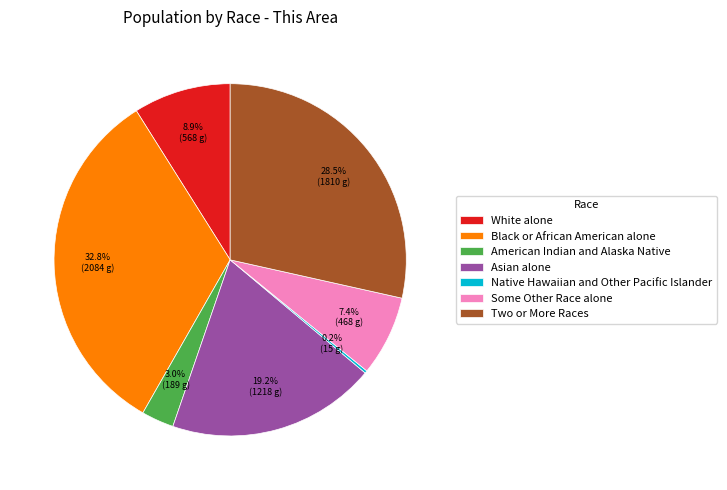

Do Some Other Race alone and Black or African American alone together represent more than half of the pie?

No